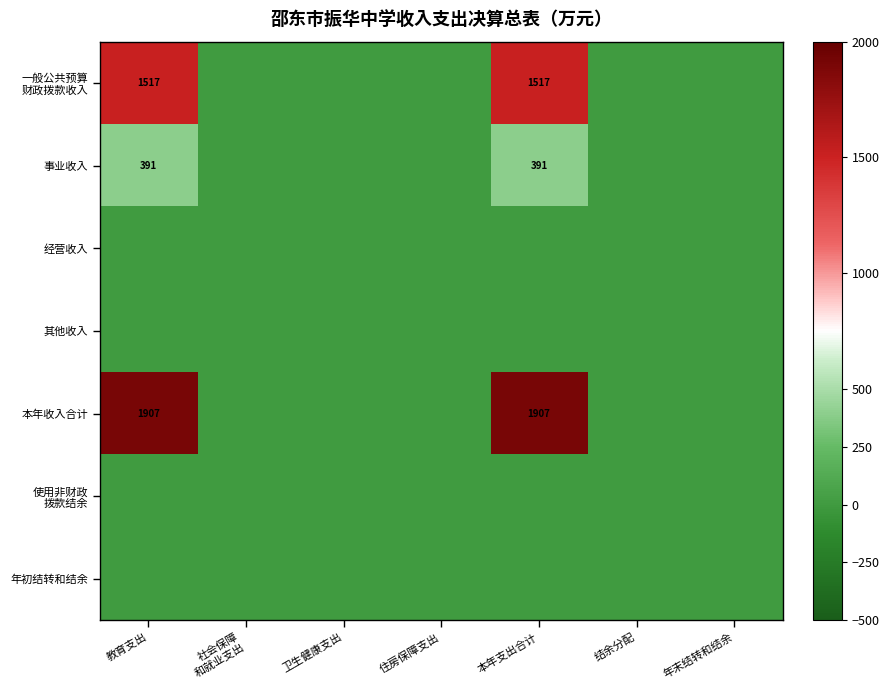

What is the total value across all series at 教育支出?

3814.8